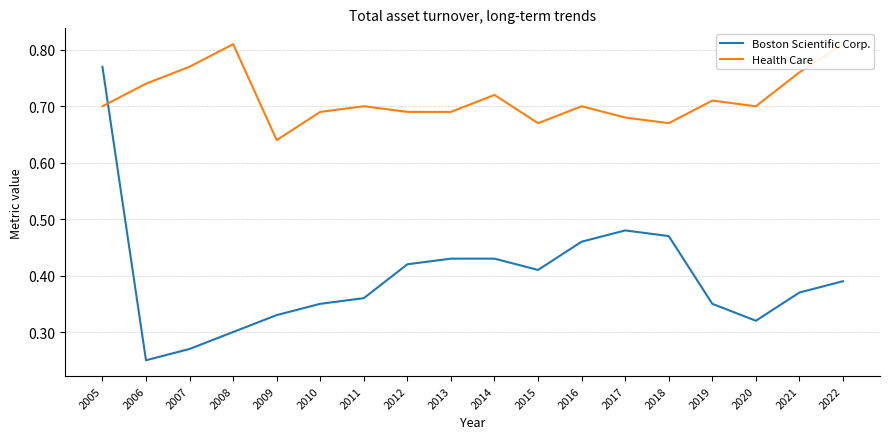

Where is the first local maximum for Boston Scientific Corp.?

2017